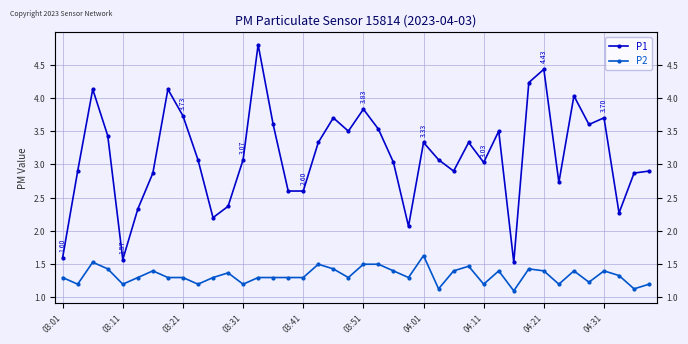

What is the difference between the P2 values at 03:21 and 18?

0.1